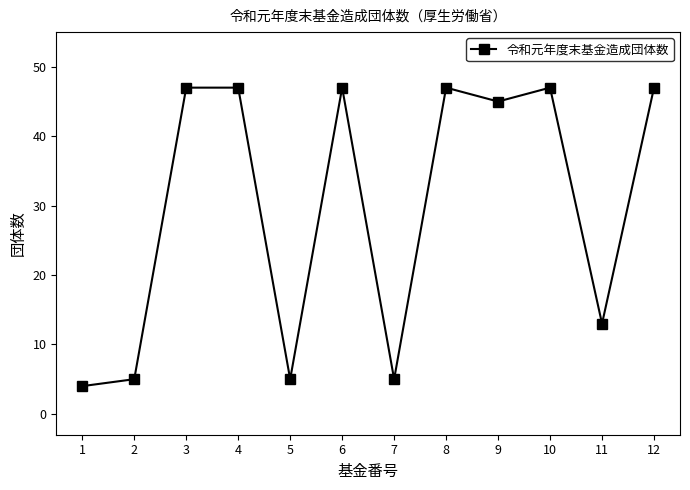

What is the ratio of the value at 4 to the value at 2?

9.4